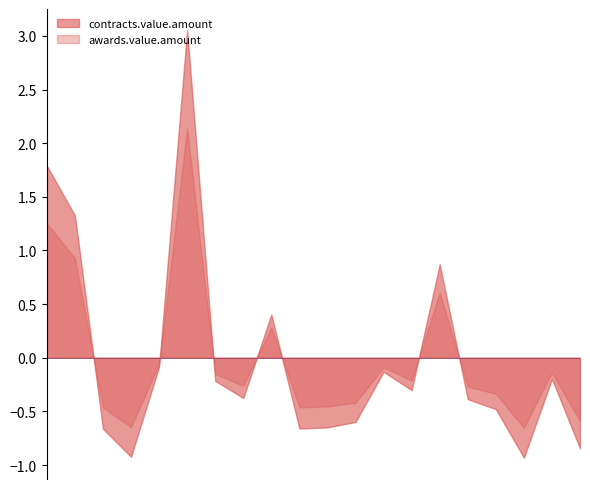

Which series has the largest total across all categories?

awards.value.amount